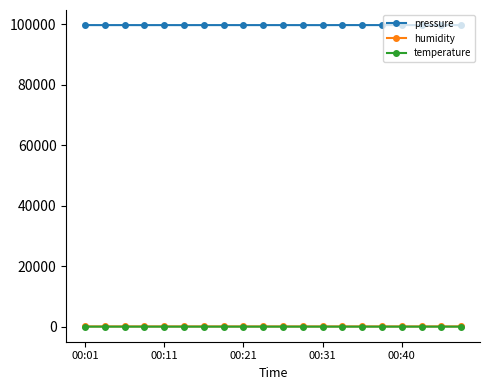

What is the greatest value displayed?

99783.4